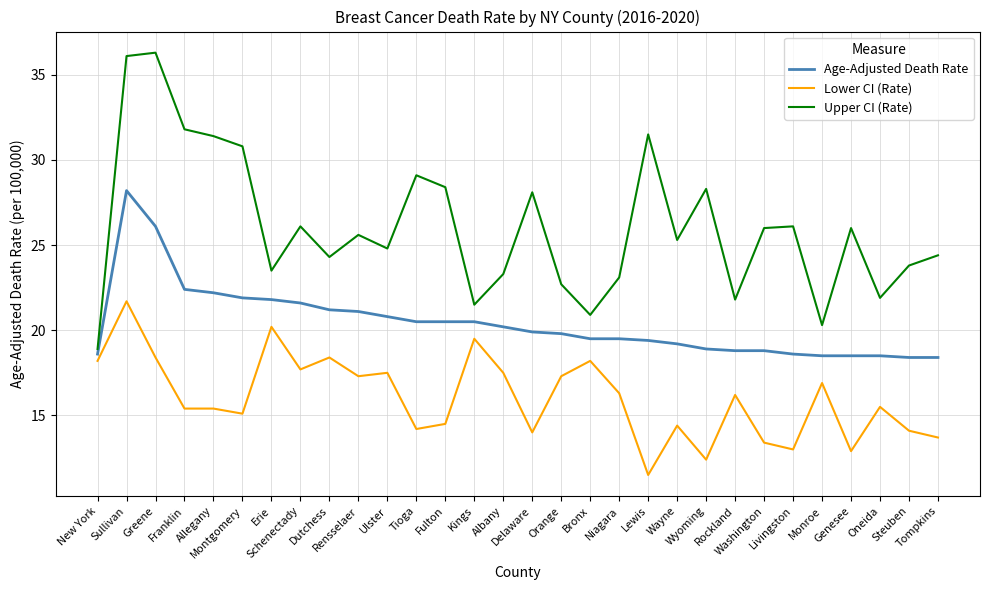

What is the total value across all series at Delaware?

62.0